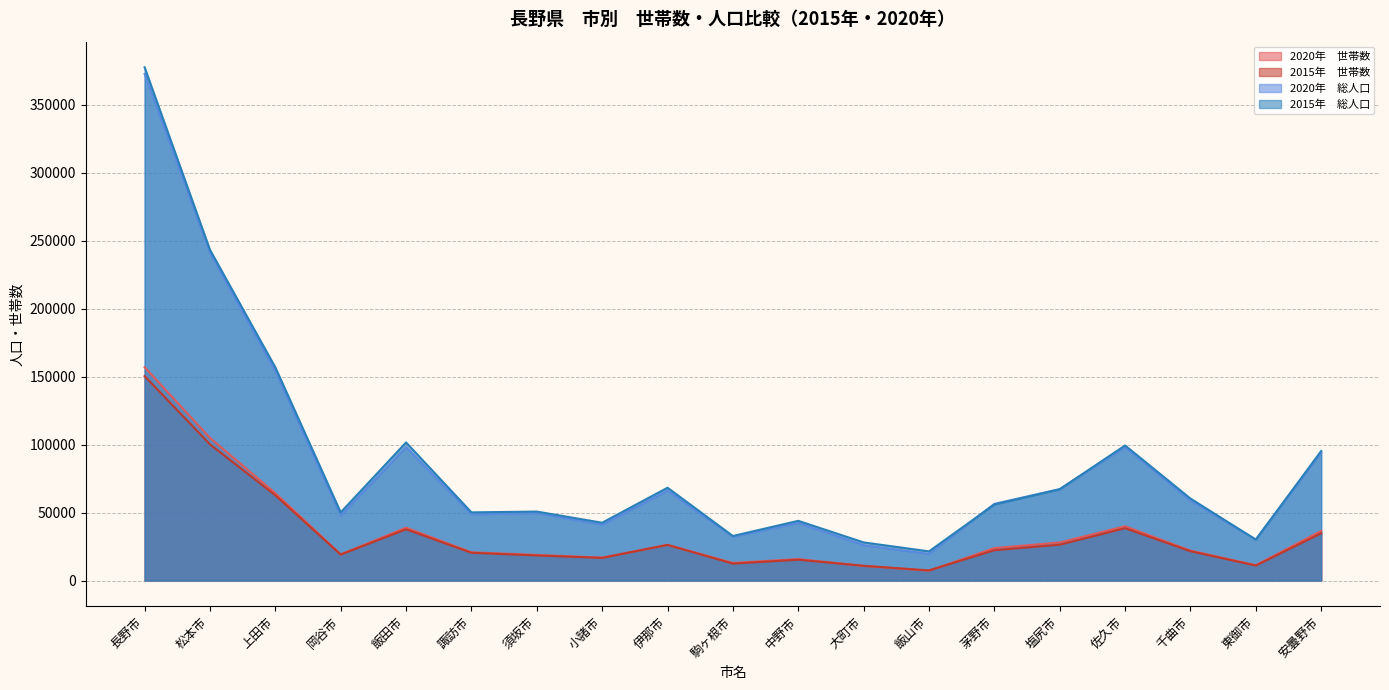

Reading left to right, transcribe all the data shown in this chart.

2020年　世帯数: 長野市=156975	松本市=104934	上田市=64296	岡谷市=19274	飯田市=38903	諏訪市=20776	須坂市=18839	小諸市=16831	伊那市=26238	駒ヶ根市=12956	中野市=15799	大町市=10739	飯山市=7251	茅野市=23848	塩尻市=27997	佐久市=39924	千曲市=22023	東御市=11260	安曇野市=36491
2015年　世帯数: 長野市=150414	松本市=100173	上田市=62696	岡谷市=19100	飯田市=37694	諏訪市=20401	須坂市=18447	小諸市=16662	伊那市=26231	駒ヶ根市=12437	中野市=15296	大町市=10826	飯山市=7423	茅野市=22301	塩尻市=26350	佐久市=38487	千曲市=21573	東御市=11004	安曇野市=34732
2020年　総人口: 長野市=372760	松本市=241145	上田市=154055	岡谷市=47790	飯田市=98164	諏訪市=48729	須坂市=49559	小諸市=40991	伊那市=66125	駒ヶ根市=32202	中野市=42338	大町市=26029	飯山市=19539	茅野市=56400	塩尻市=67241	佐久市=98199	千曲市=58852	東御市=30122	安曇野市=94222
2015年　総人口: 長野市=377598	松本市=243293	上田市=156827	岡谷市=50128	飯田市=101581	諏訪市=50140	須坂市=50725	小諸市=42512	伊那市=68271	駒ヶ根市=32759	中野市=43909	大町市=28041	飯山市=21438	茅野市=55912	塩尻市=67135	佐久市=99368	千曲市=60298	東御市=30107	安曇野市=95282